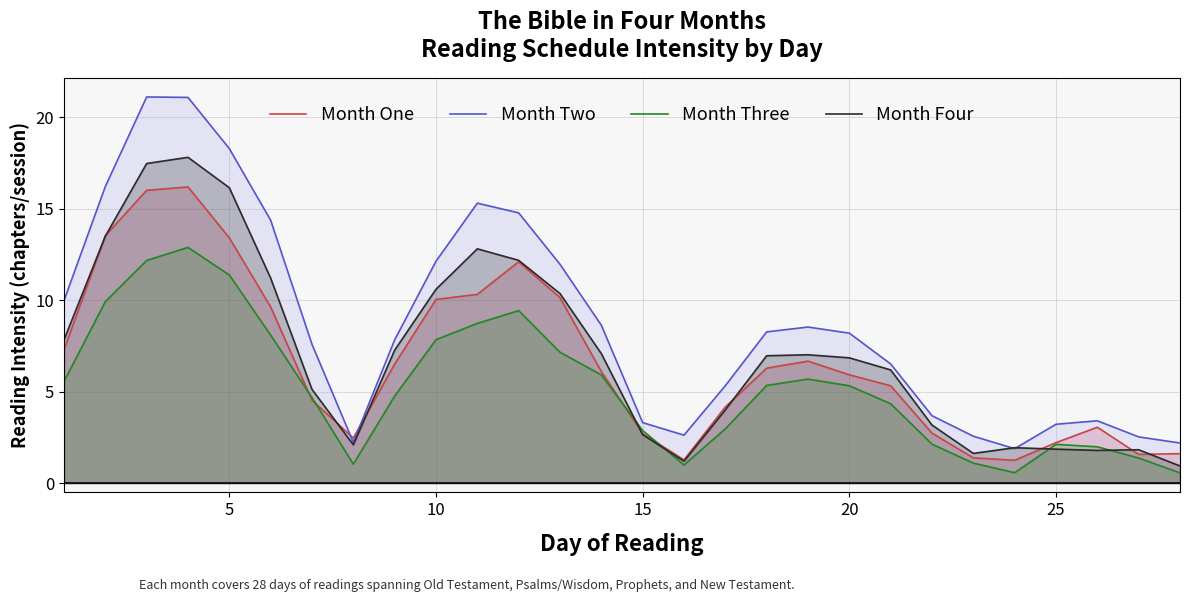

What is the greatest value displayed?

21.1